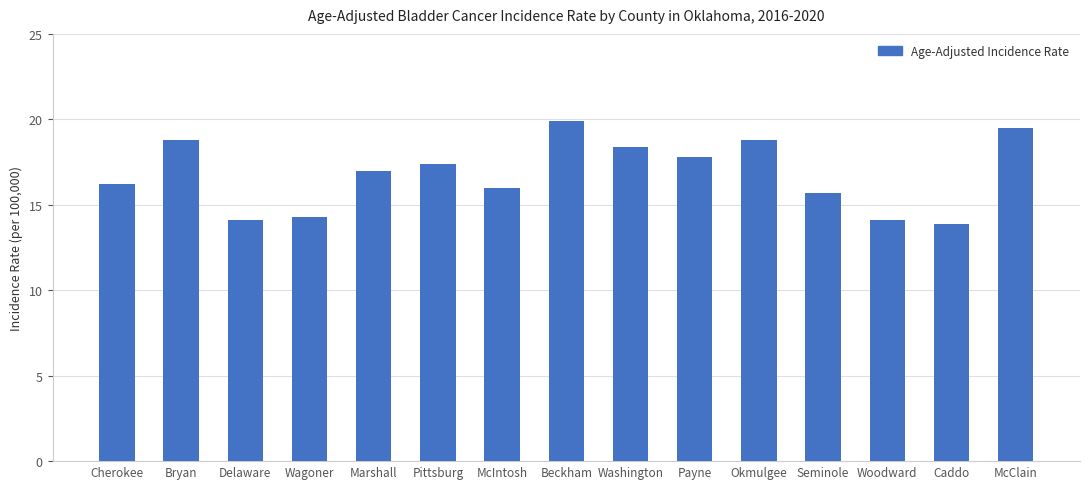

What is the label of the 10th bar from the left?

Payne